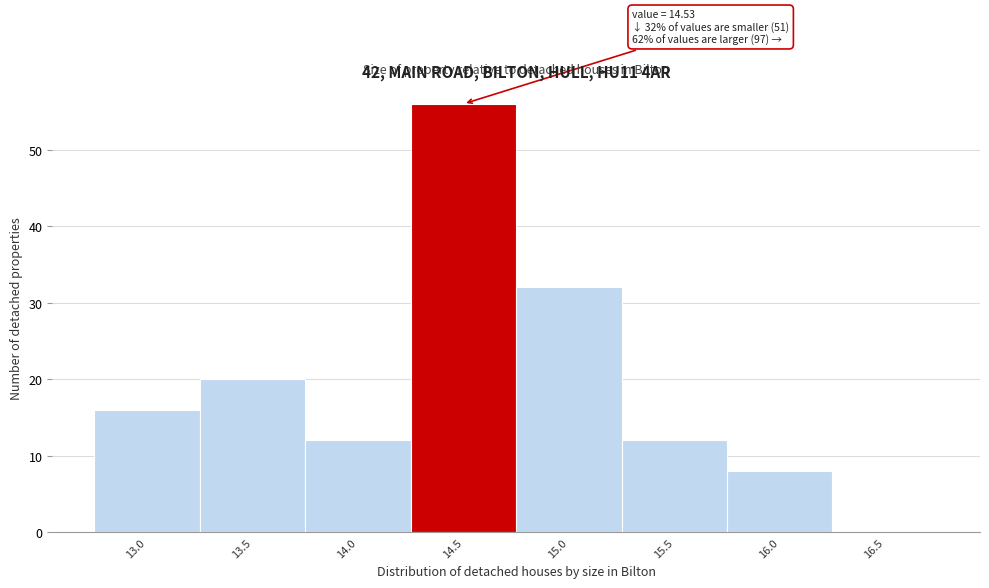

Reading right to left, what are all the values shown in this chart?

16.5=0	16.0=8	15.5=12	15.0=32	14.5=56	14.0=12	13.5=20	13.0=16